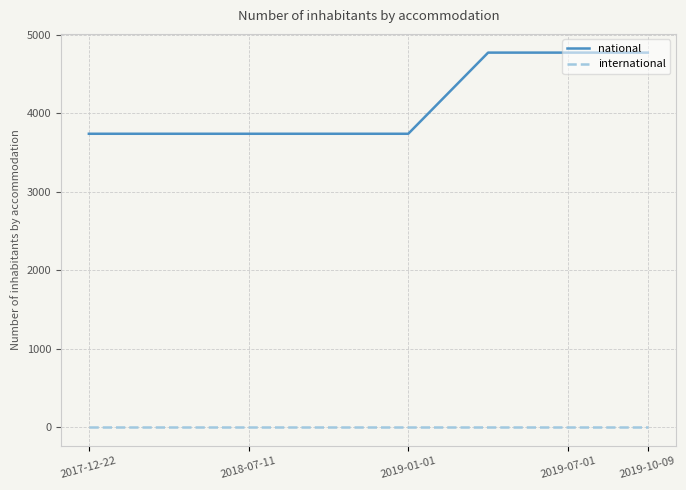

True or false: international and national cross at least once.

False